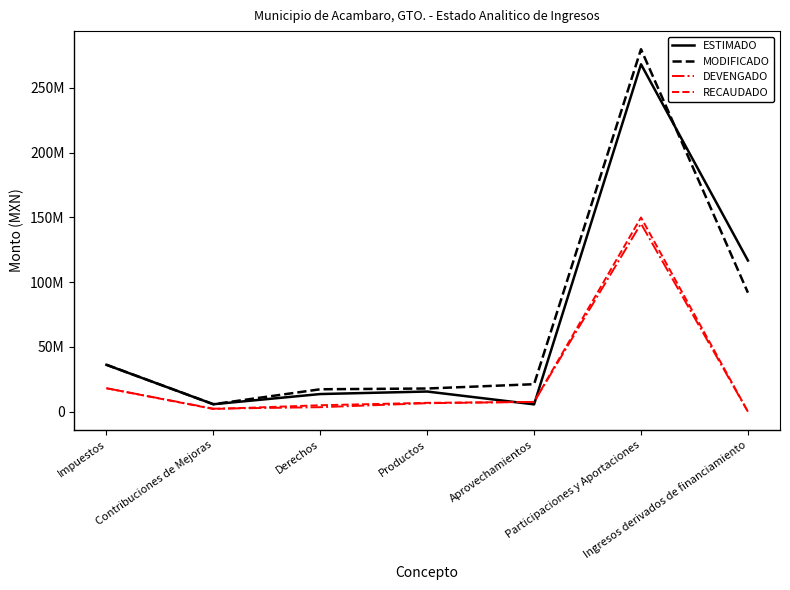

Does the chart display data point markers on the line(s)?

No